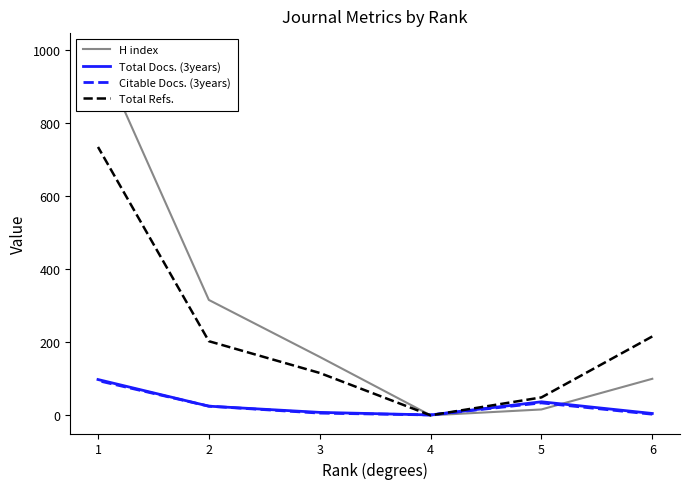

What is the difference between the Citable Docs. (3years) values at 5 and 1?

61